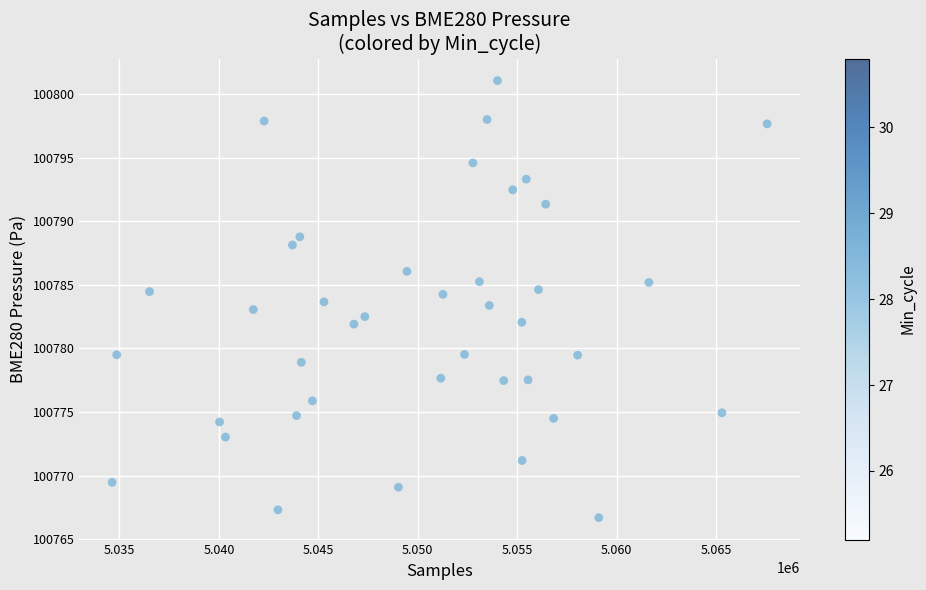

What is the range of Y values (max minus min)?

34.4